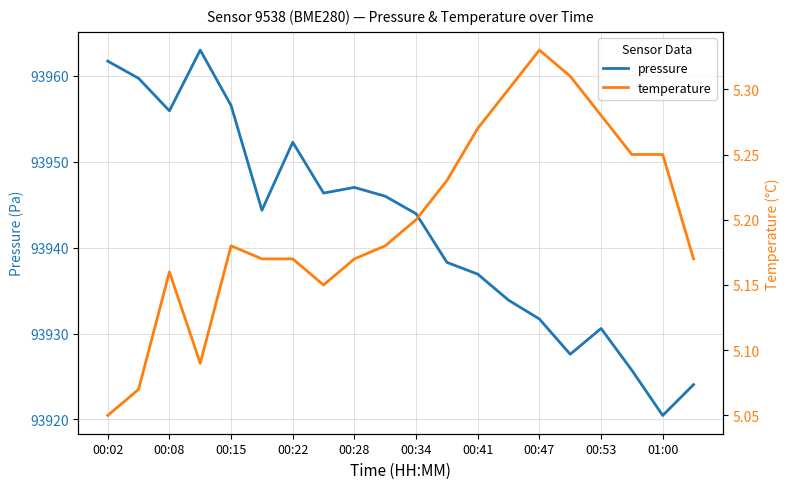

What is the difference between the maximum and minimum values in the pressure series?

42.5